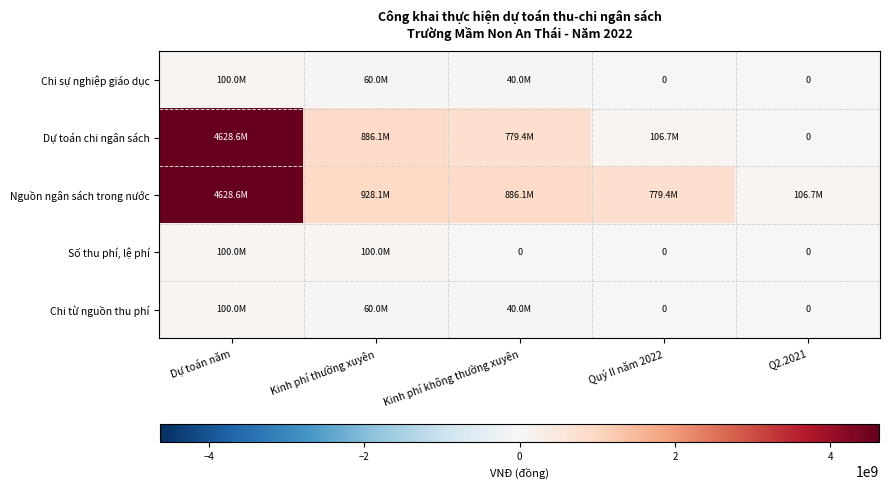

At Dự toán năm, list the series in order from smallest to largest.

Chi sự nghiệp giáo dục, Số thu phí, lệ phí, Chi từ nguồn thu phí, Dự toán chi ngân sách, Nguồn ngân sách trong nước